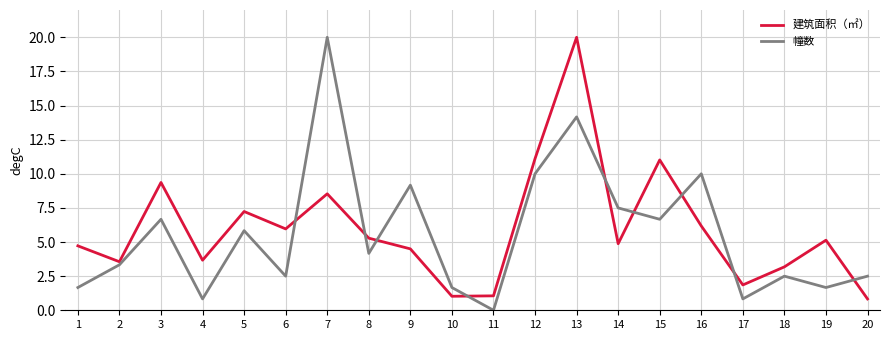

What is the difference between the maximum and minimum values in the 建筑面积（㎡） series?

19.2